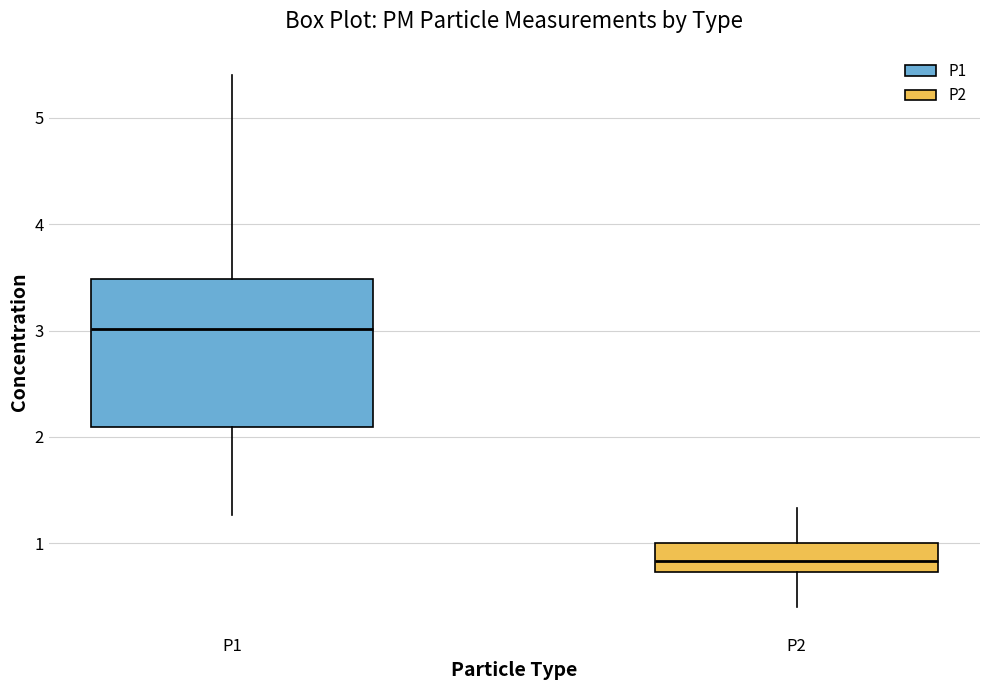

Reading left to right, read every box against the y-axis: the position of its median line, the range the box covers, and the ends of its whiskers. The values are not printed on the chart, so give them approximately, as read against the axis.

P1: median 3.0, box 2.1 to 3.5, whiskers 1.3 to 5.4
P2: median 0.8, box 0.7 to 1.0, whiskers 0.4 to 1.3